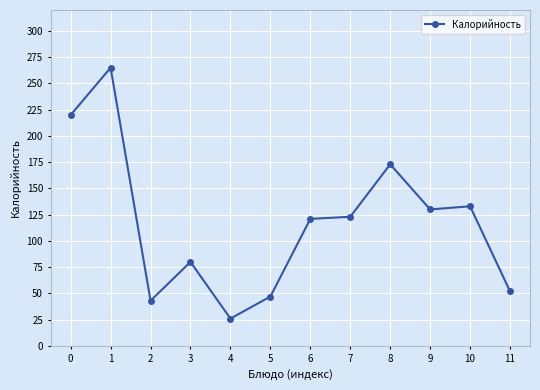

Reading right to left, what are all the values shown in this chart?

52	133	130	173	123	121	47	26	80	43	265	220